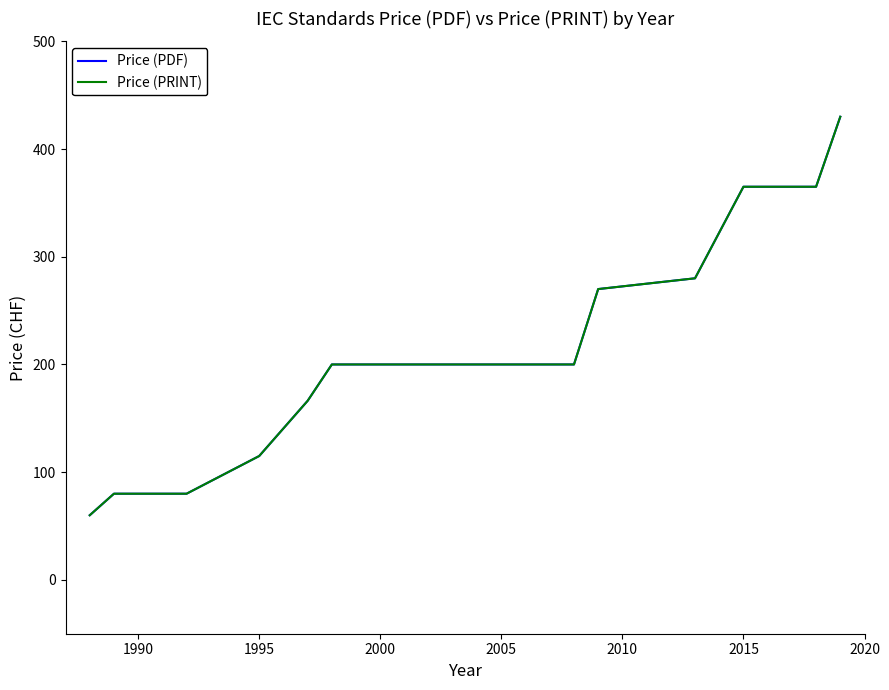

What is the average value of the Price (PDF) series?

215.1